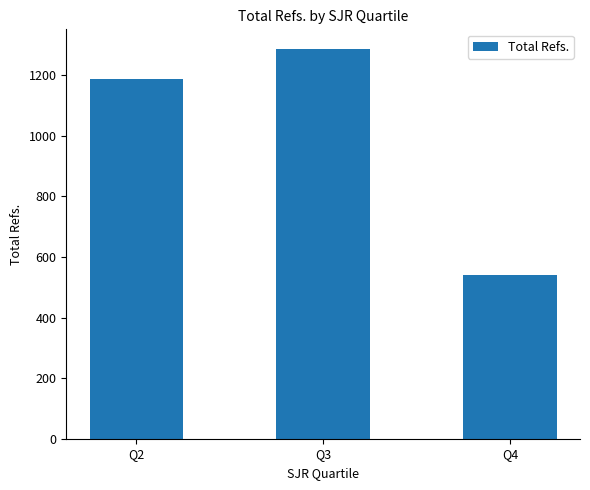

What is the maximum value shown in the chart?

1286.7